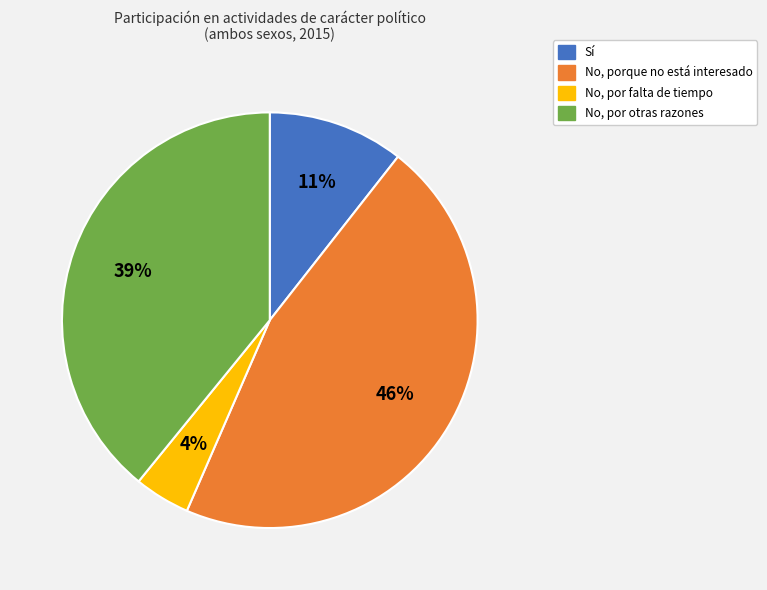

Between No, por otras razones and No, por falta de tiempo, which is larger?

No, por otras razones